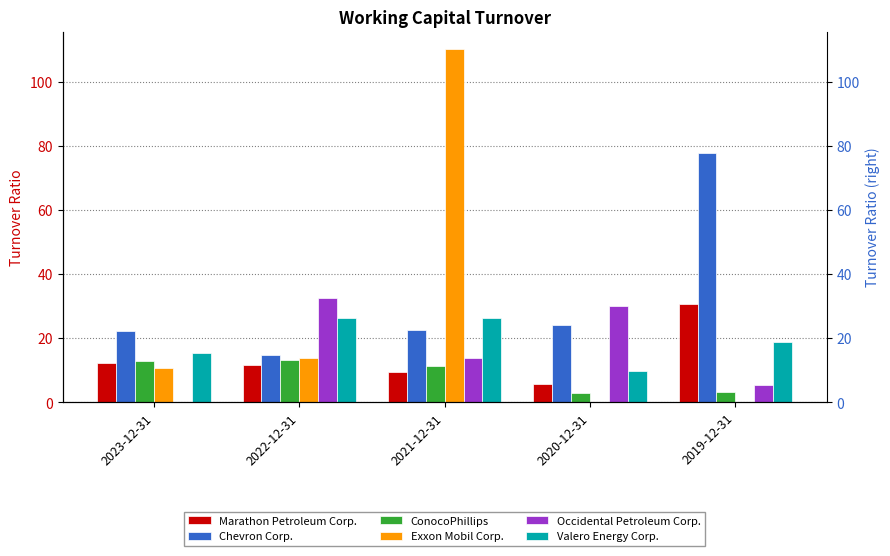

What is the difference between the maximum and minimum values in the ConocoPhillips series?

10.5